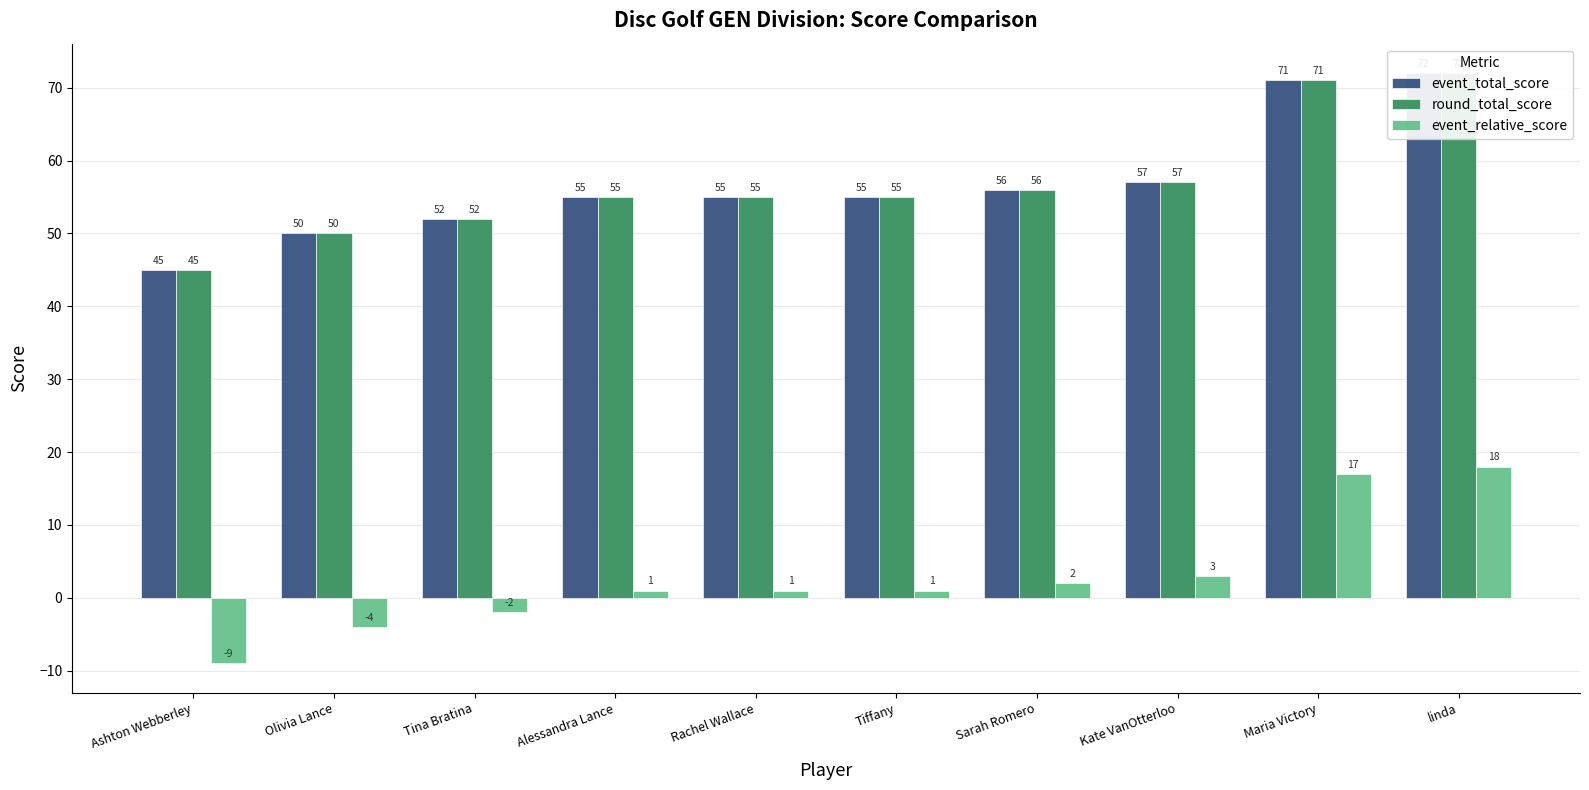

What is the label of the 4th bar from the right?

Sarah Romero